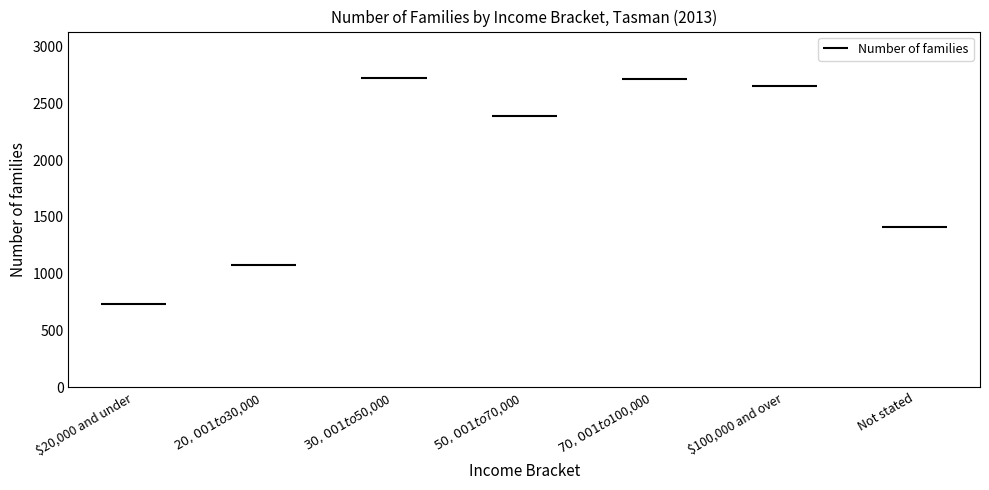

True or false: the data shows 2652 at $100,000 and over.

True